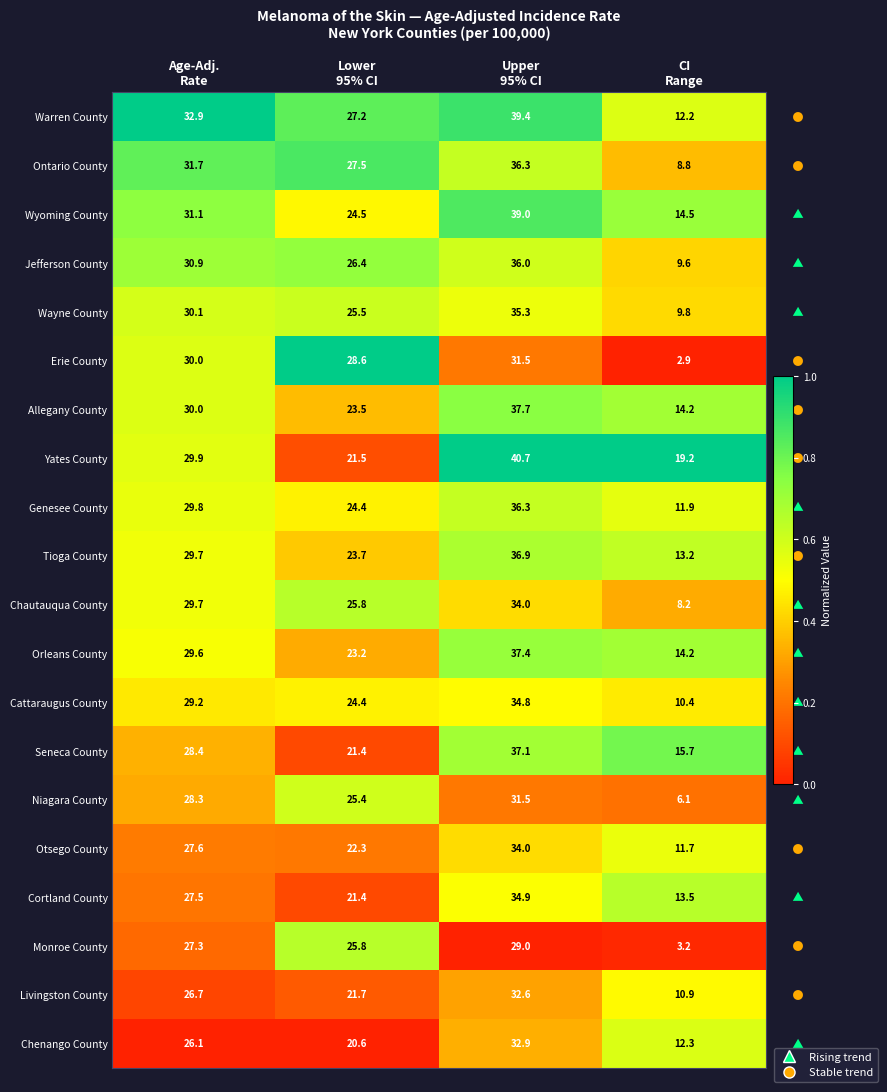

Count the number of data series in this chart.

20